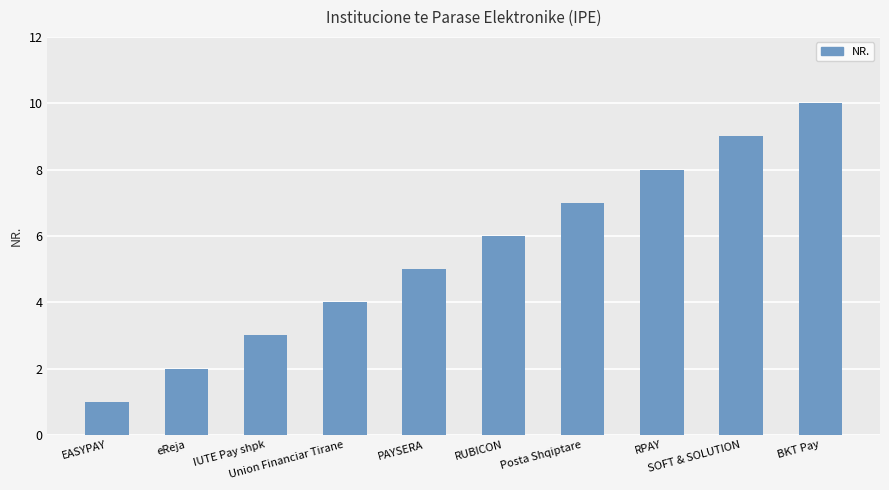

List the labels in order of value, largest first.

BKT Pay, SOFT & SOLUTION, RPAY, Posta Shqiptare, RUBICON, PAYSERA, Union Financiar Tirane, IUTE Pay shpk, eReja, EASYPAY